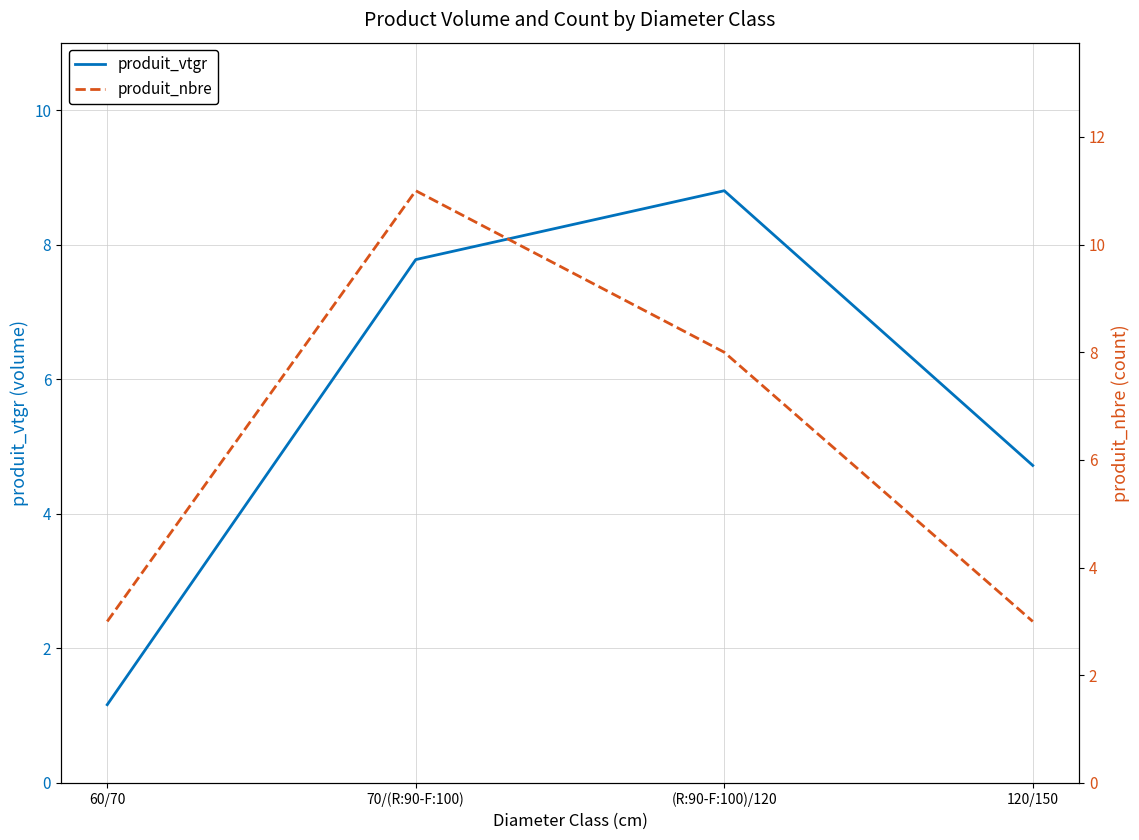

True or false: produit_vtgr has more than 0 interior local peaks.

True